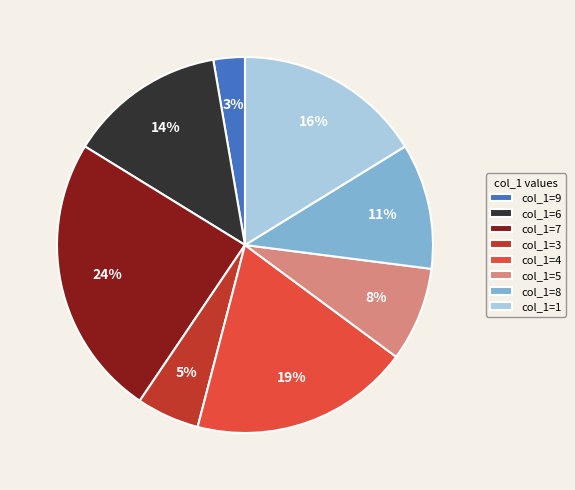

Rank the categories by value from lowest to highest.

col_1=9, col_1=3, col_1=5, col_1=8, col_1=6, col_1=1, col_1=4, col_1=7